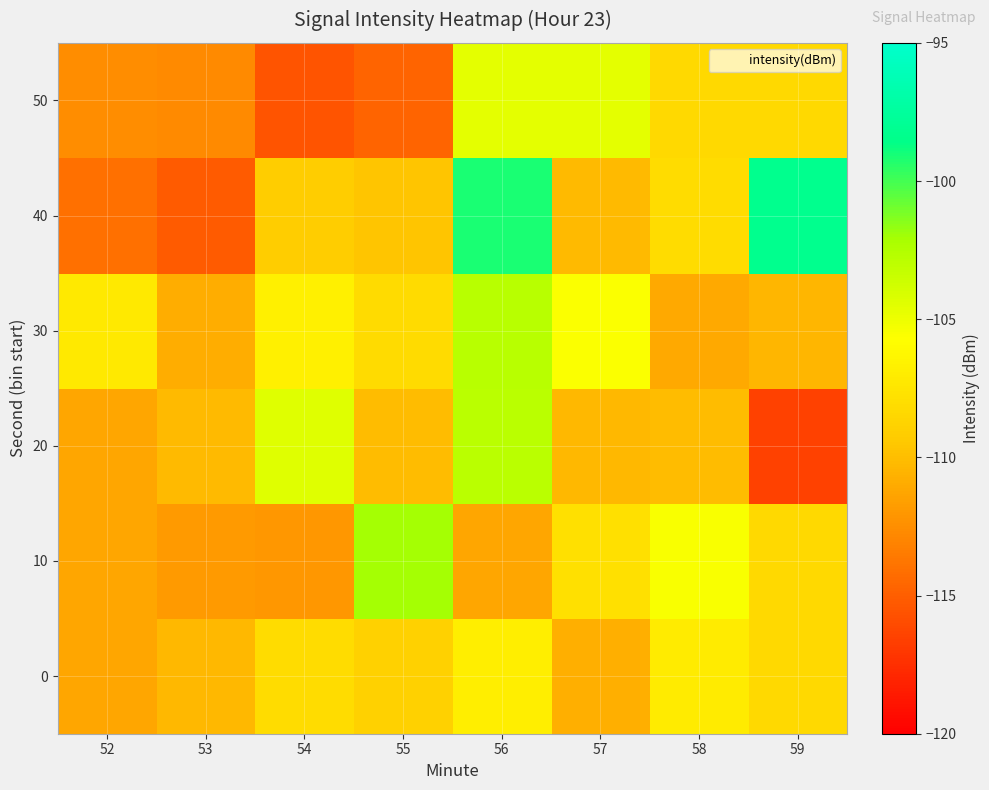

Rank the series by their maximum value, from highest to lowest.

40, 10, 30, 20, 50, 0